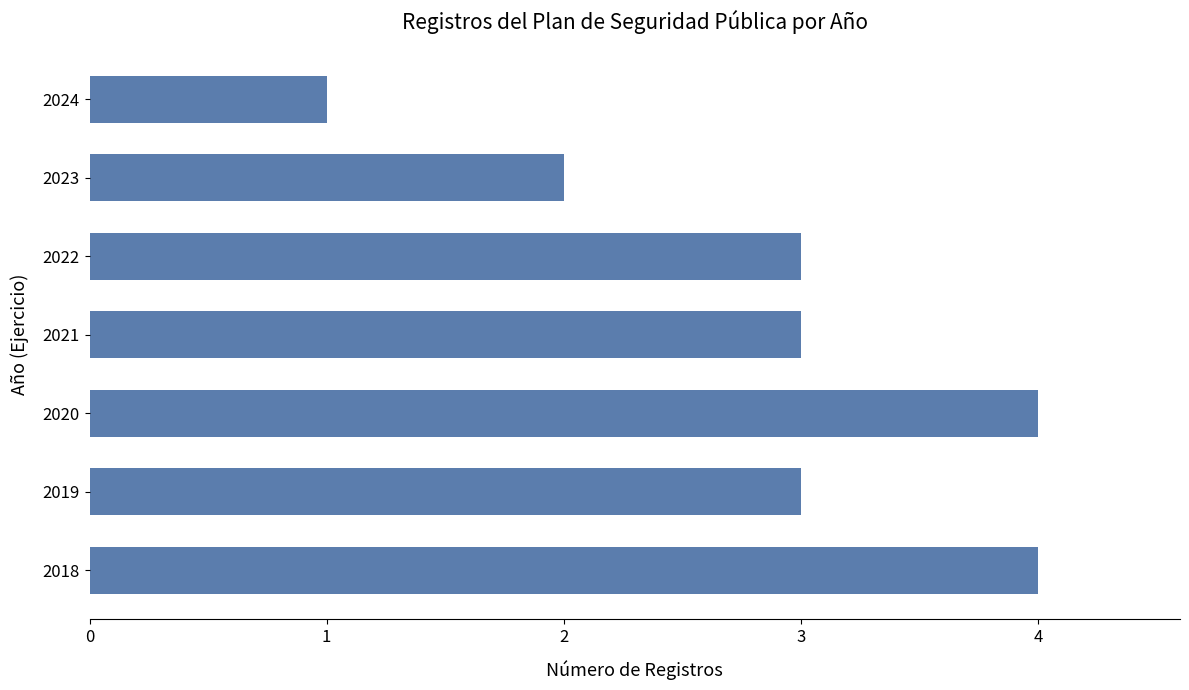

Reading top to bottom, transcribe all the data shown in this chart.

2024=1	2023=2	2022=3	2021=3	2020=4	2019=3	2018=4